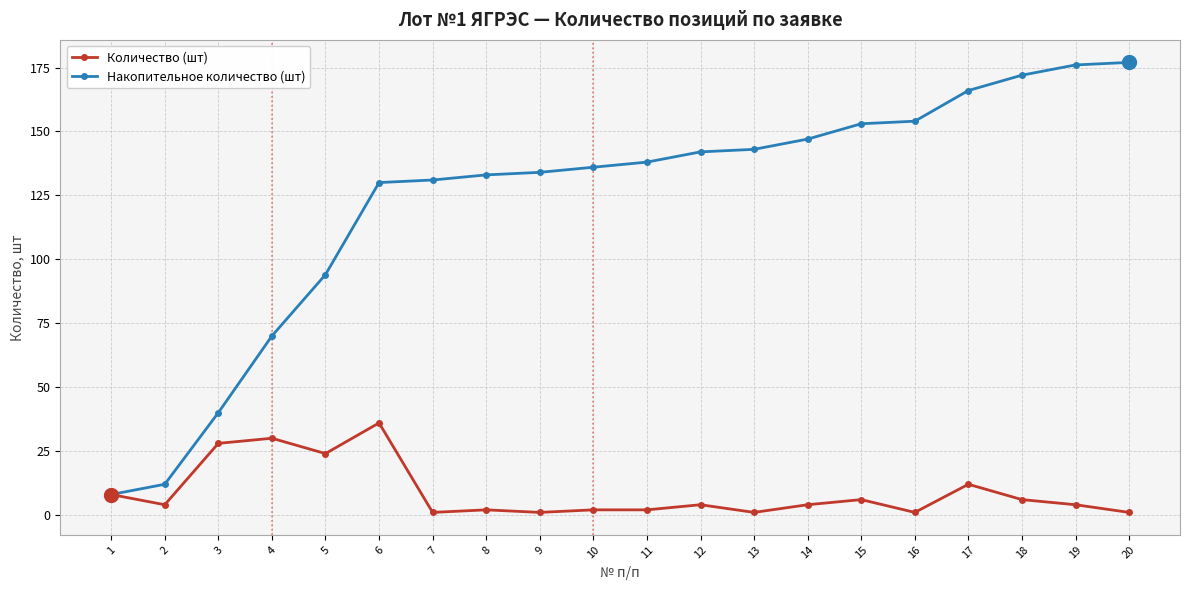

What is the difference between the highest and lowest values at 5?

70